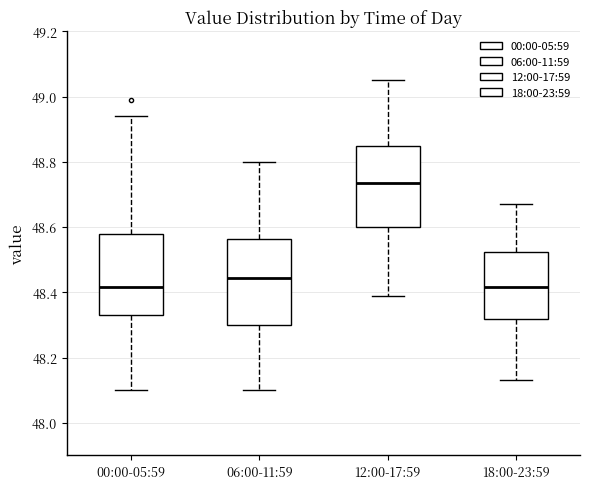

Reading left to right, read every box against the y-axis: the position of its median line, the range the box covers, and the ends of its whiskers. The values are not printed on the chart, so give them approximately, as read against the axis.

00:00-05:59: median 48.42, box 48.34 to 48.58, whiskers 48.10 to 48.94
06:00-11:59: median 48.44, box 48.30 to 48.56, whiskers 48.10 to 48.80
12:00-17:59: median 48.74, box 48.60 to 48.86, whiskers 48.40 to 49.06
18:00-23:59: median 48.42, box 48.32 to 48.52, whiskers 48.14 to 48.68